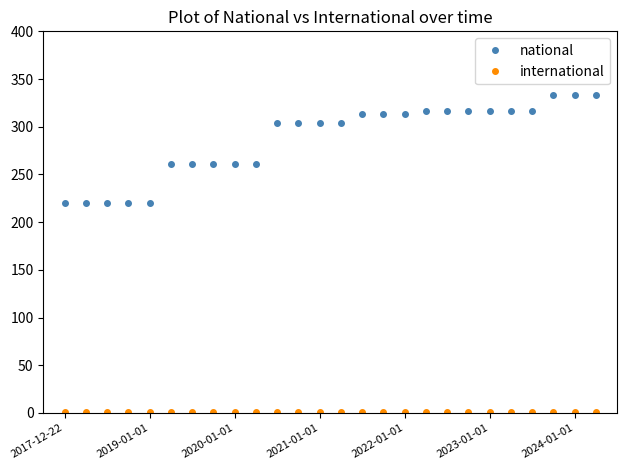

Which series has the largest total across all categories?

national